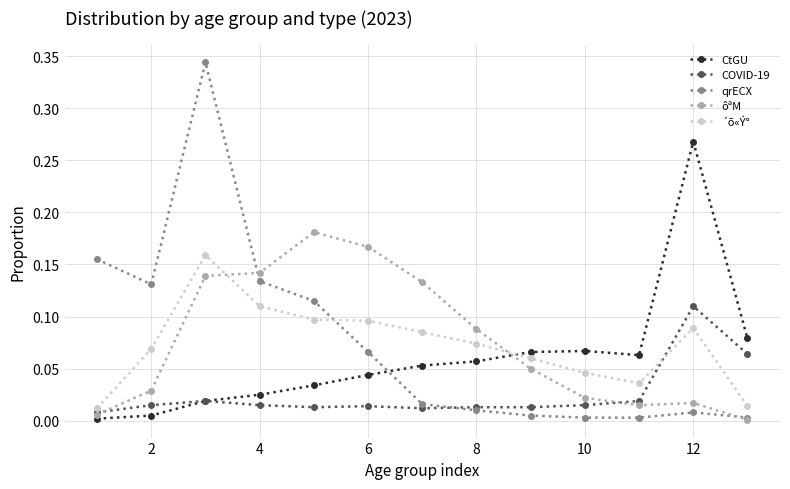

Which series has the largest range (max minus min)?

qrECX